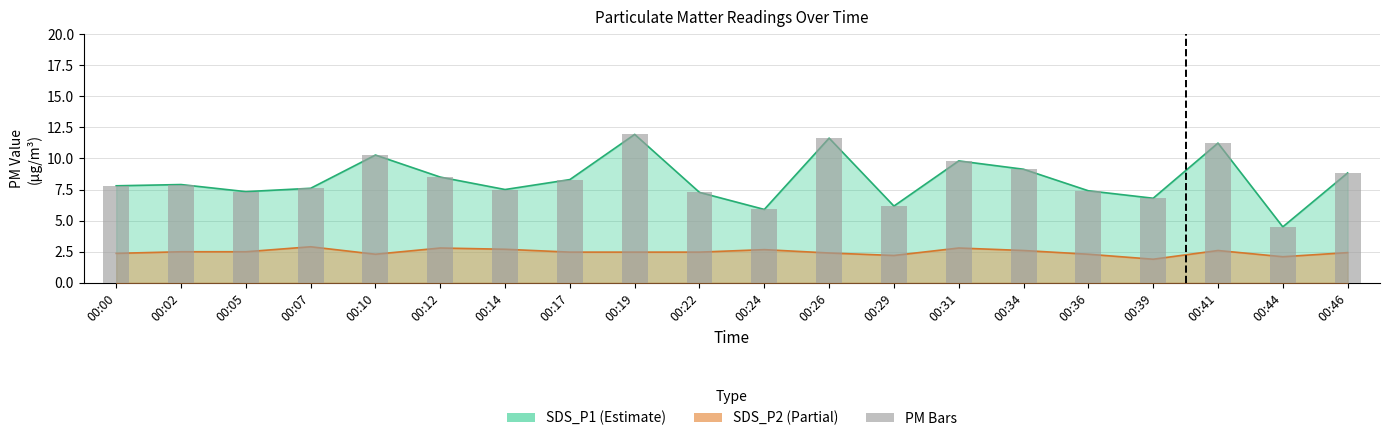

The value at 00:34 is 9.1. True or false?

True